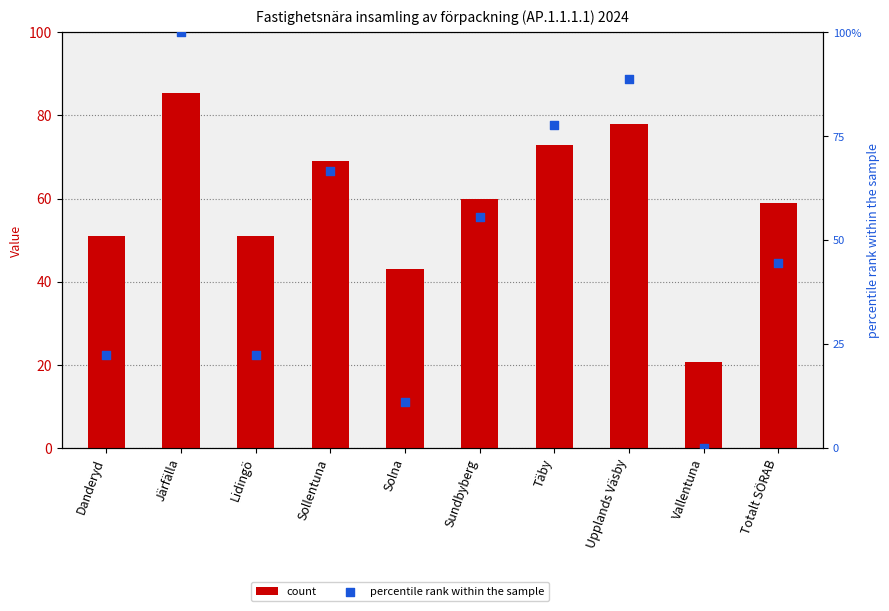

Which series has the largest Y range (max minus min)?

percentile rank within the sample